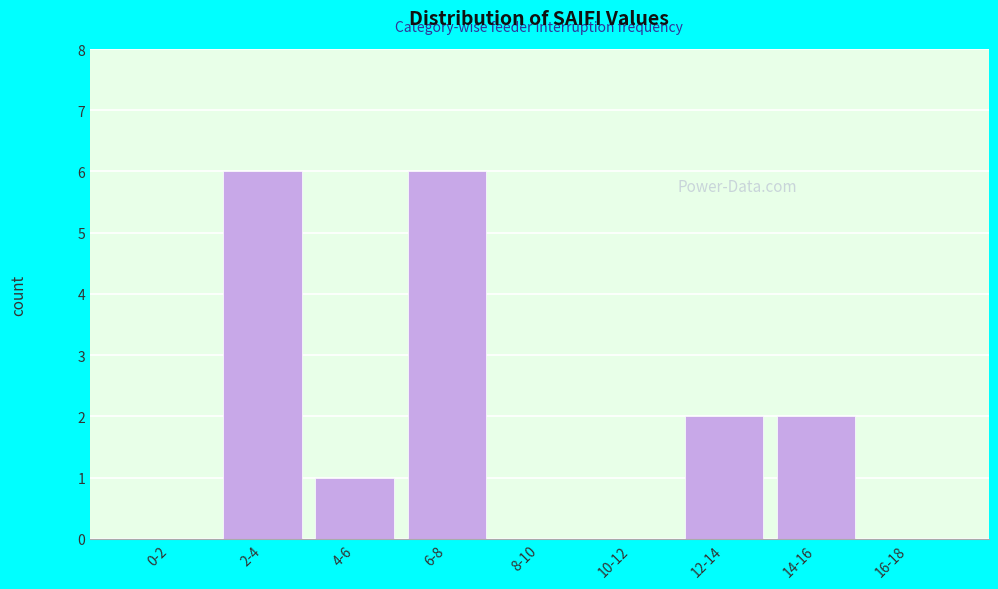

Reading left to right, extract all data points from this chart.

0-2=0	2-4=6	4-6=1	6-8=6	8-10=0	10-12=0	12-14=2	14-16=2	16-18=0